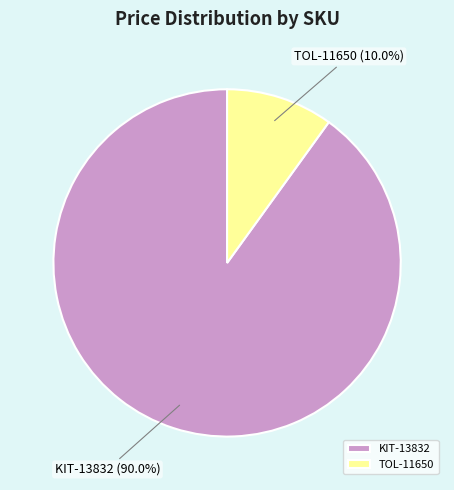

To the nearest percent, what is the difference between the largest and smallest slice percentages?

80%